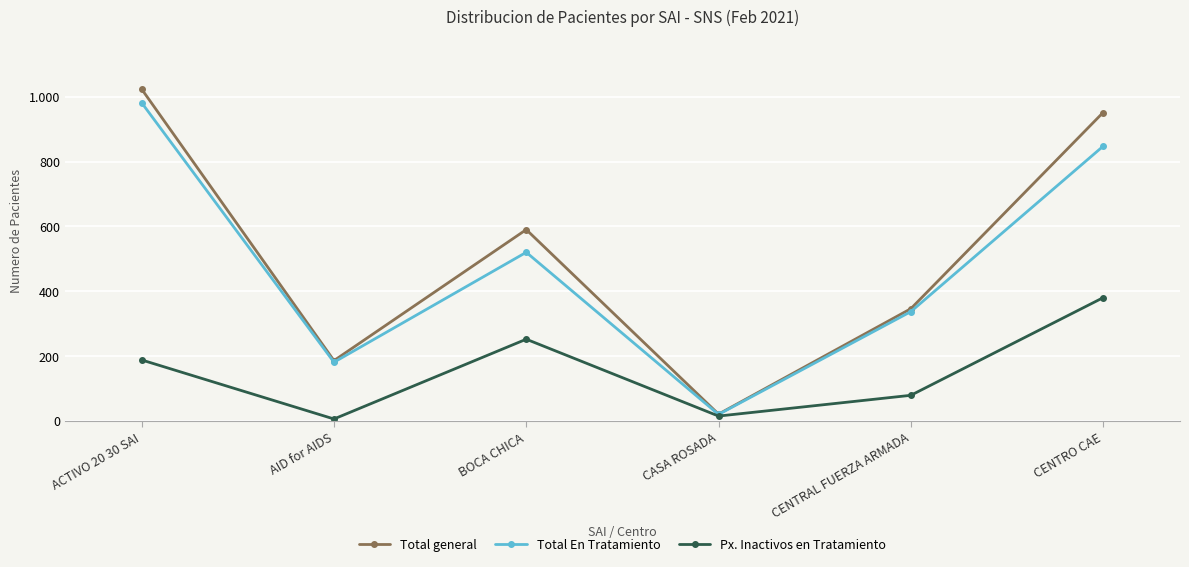

Is this an area chart (filled region under the line)?

No